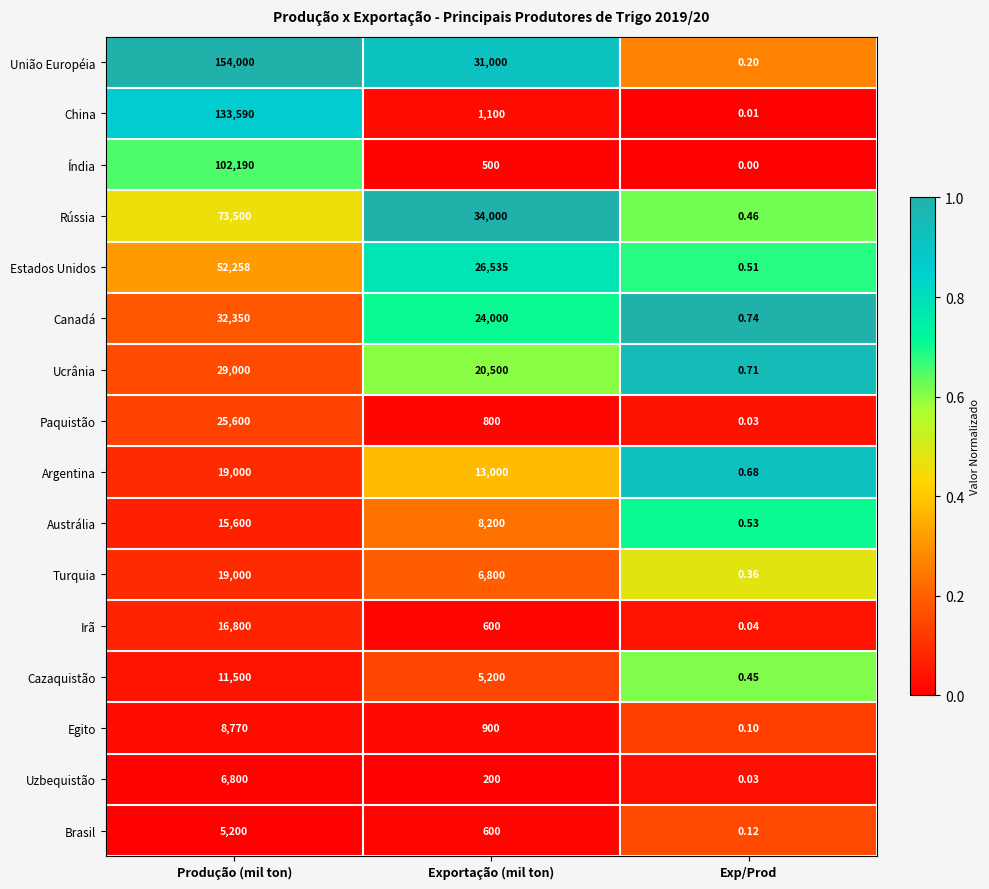

What is the greatest value displayed?

154000.0